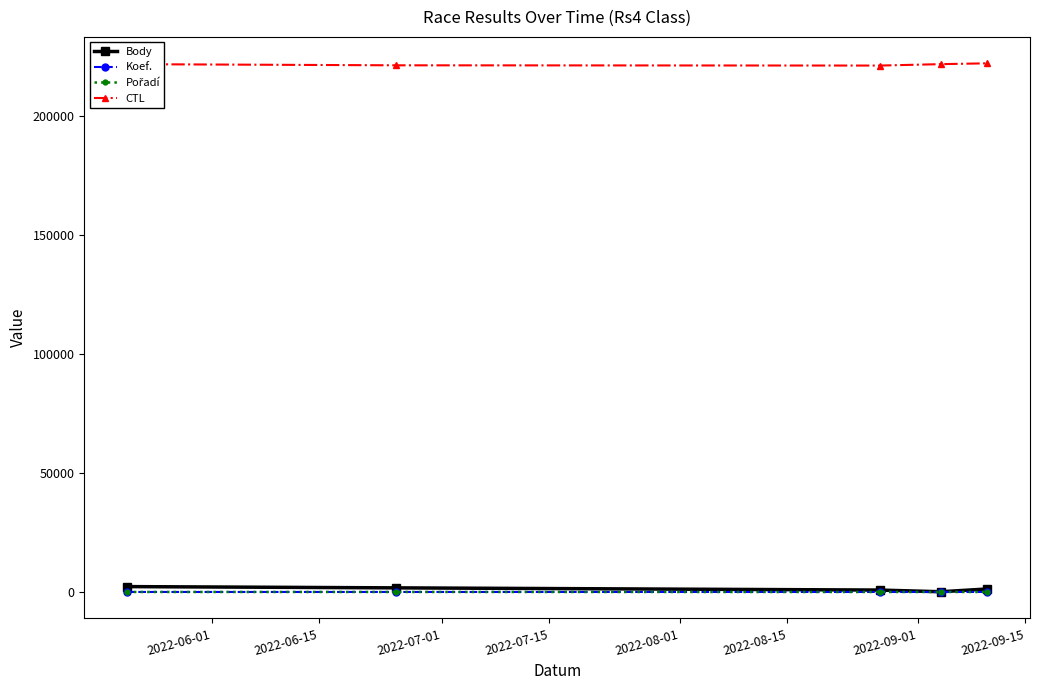

What is the minimum value for CTL?

221211